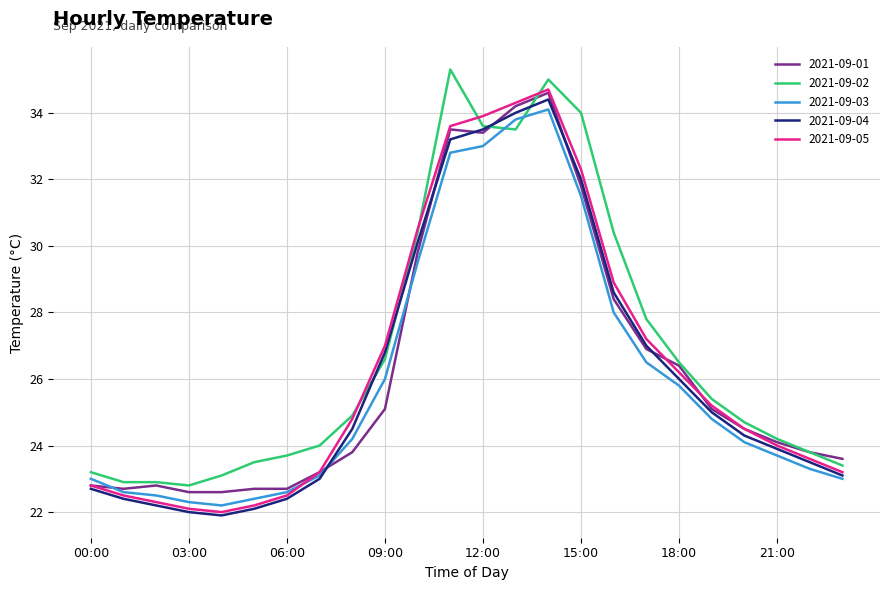

What is the sum of all 2021-09-01 values?

631.1